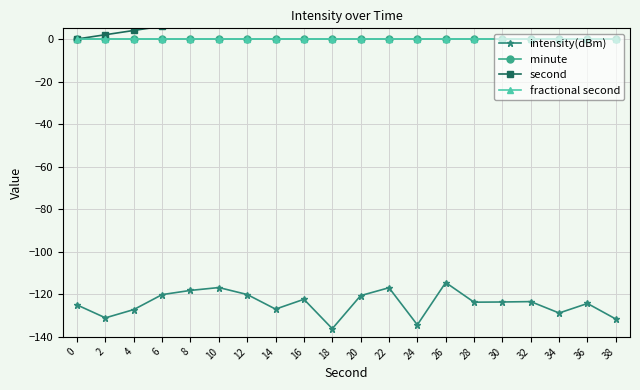

What is the value of the second point at the 12th from the left?

22.0